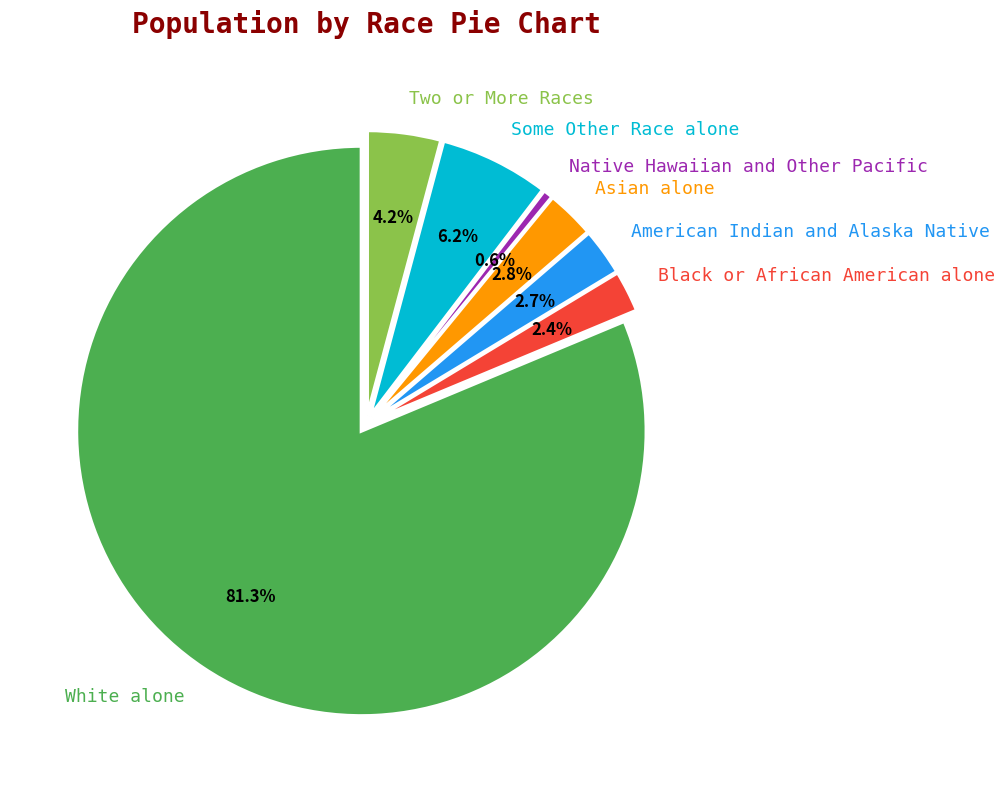

Count the number of slices in the pie.

7